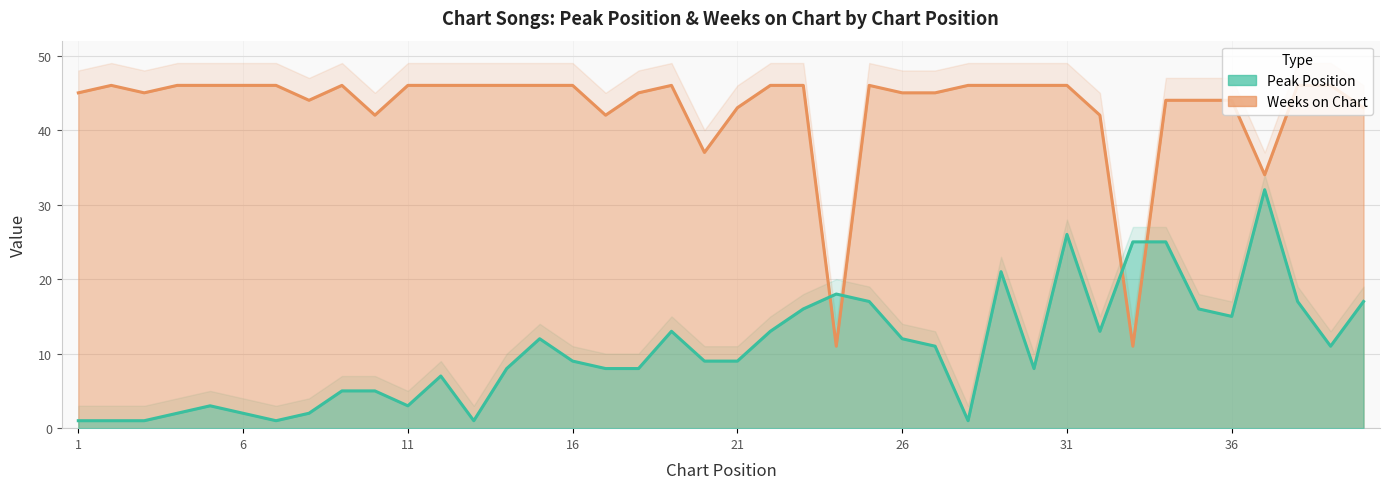

What is the difference between the maximum and minimum values in the Peak Position series?

31